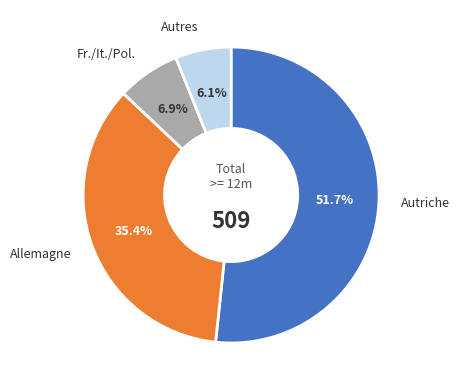

Does any single category account for the majority?

Yes